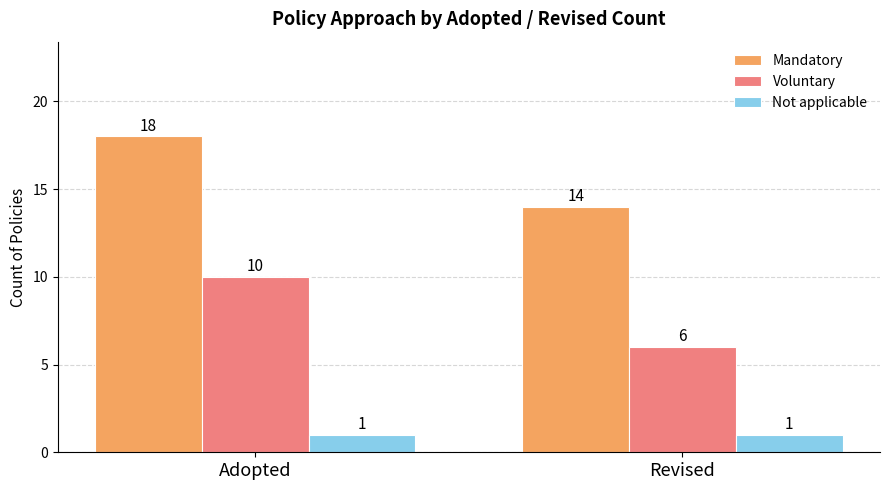

What is the total value across all series at Revised?

21